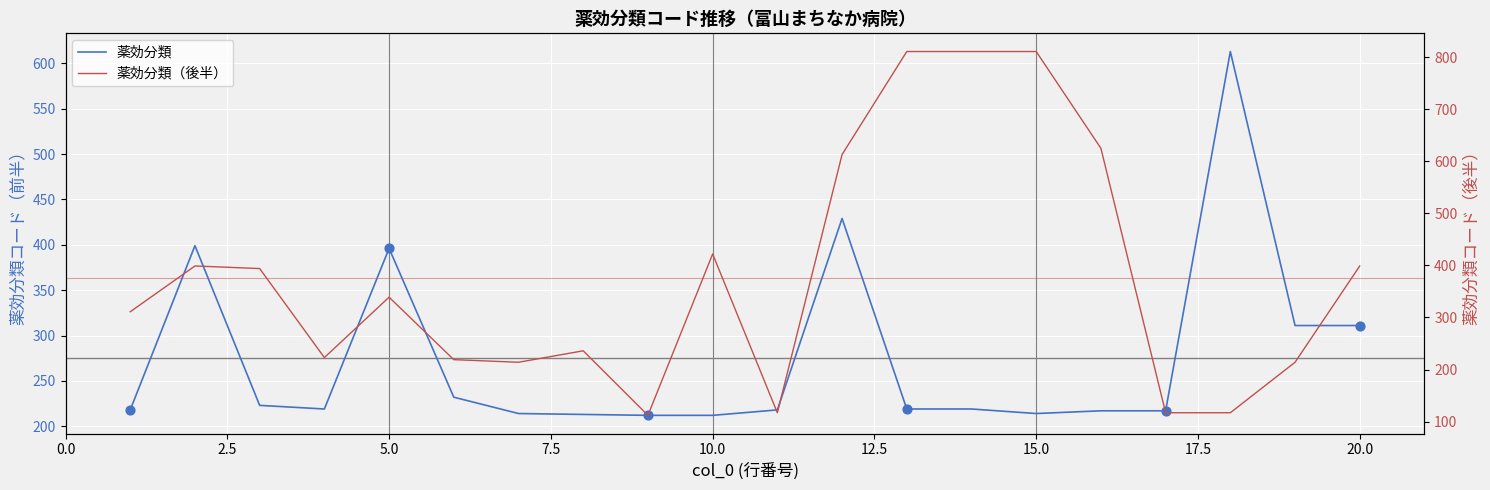

What are all the series names shown in the legend?

薬効分類, 薬効分類（後半）